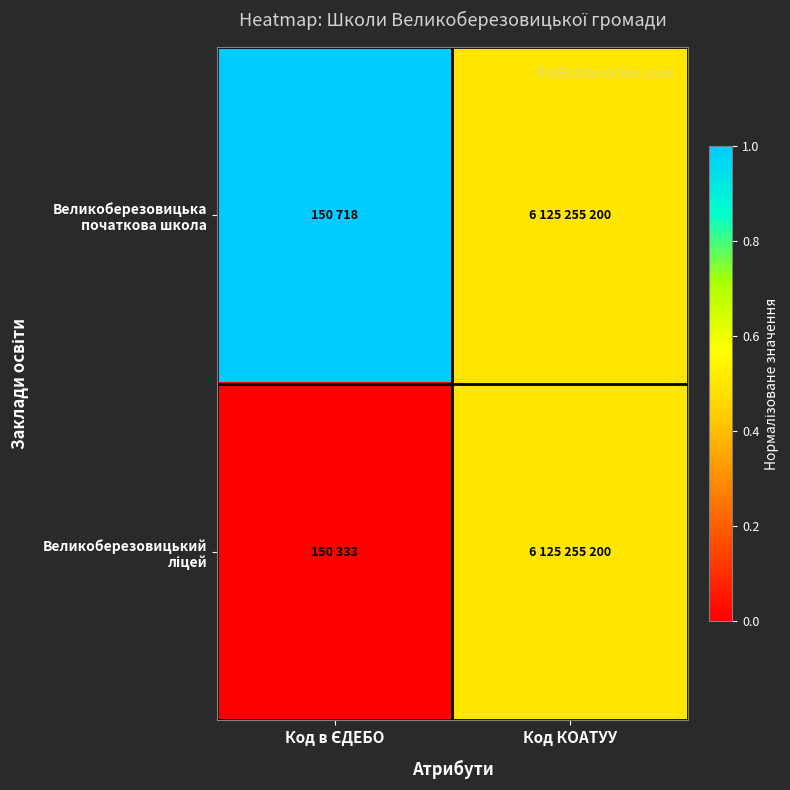

Count the number of categories in the chart.

2